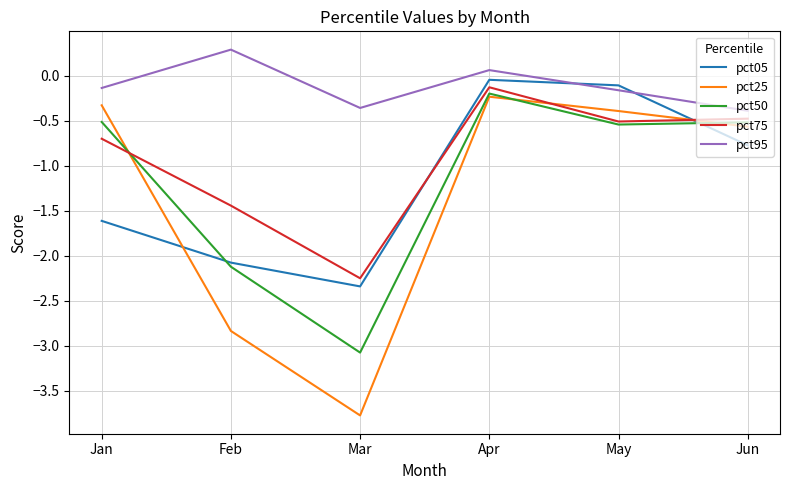

True or false: pct05 has more than 2 points higher than both neighbors.

False